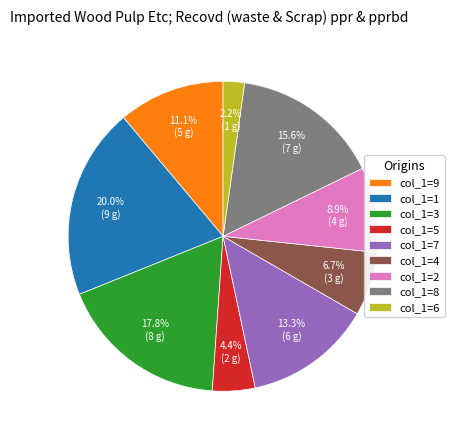

Which category has the biggest portion of the pie?

col_1=1